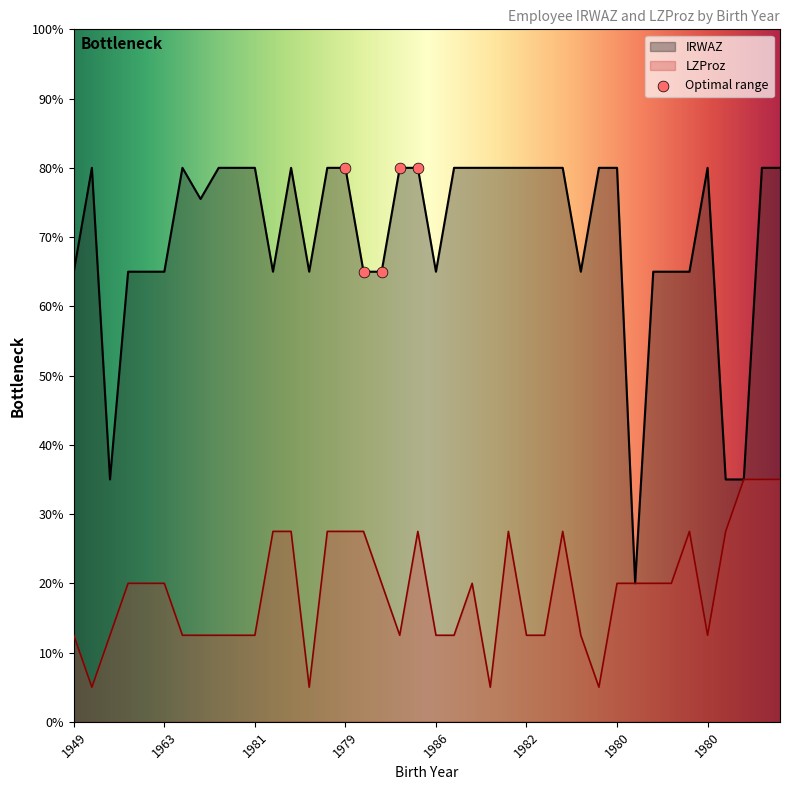

Which series reaches the minimum Y coordinate?

LZProz